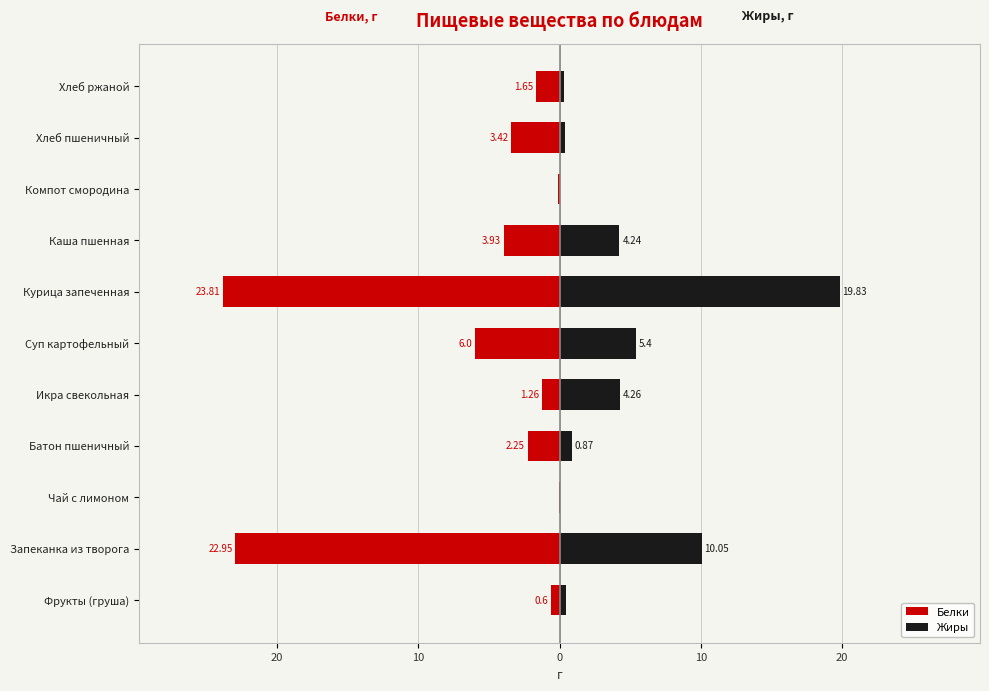

How many bars are there in each group?

2